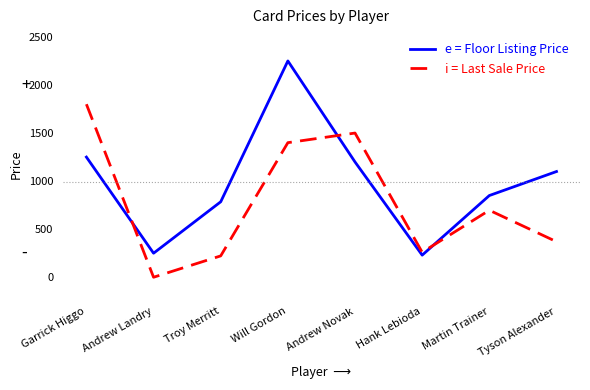

Which category has the highest value across all series?

Will Gordon